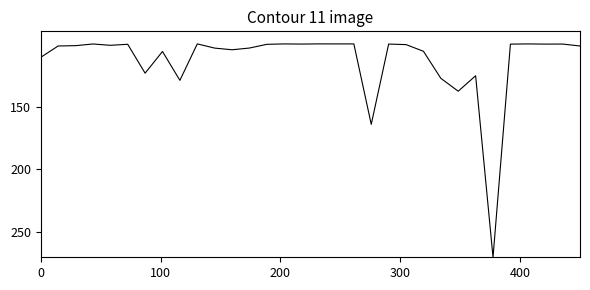

What is the difference between the maximum and minimum values?

170.0